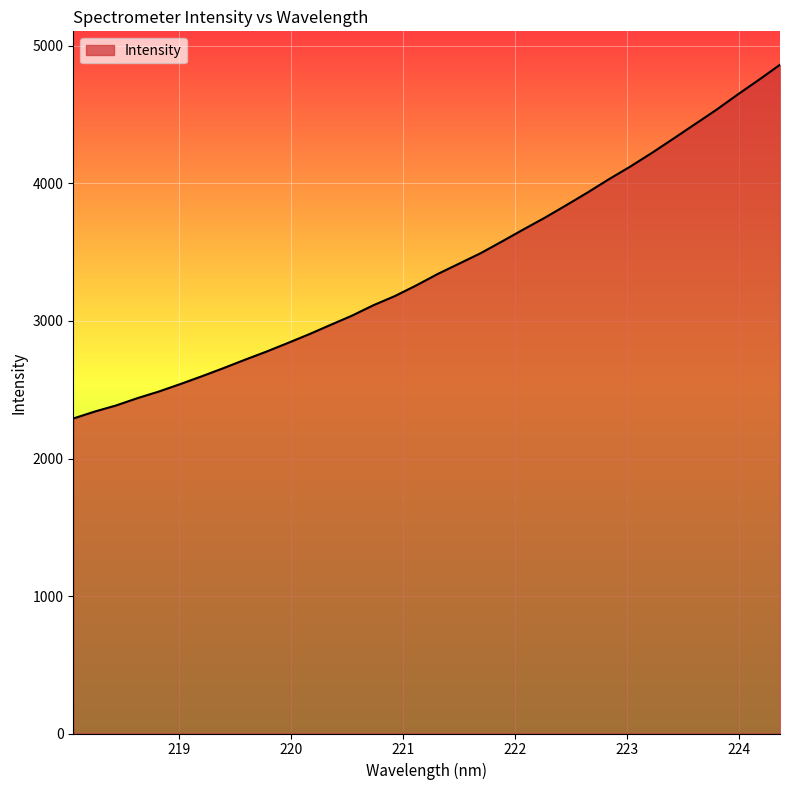

Does the chart display data point markers on the line(s)?

No